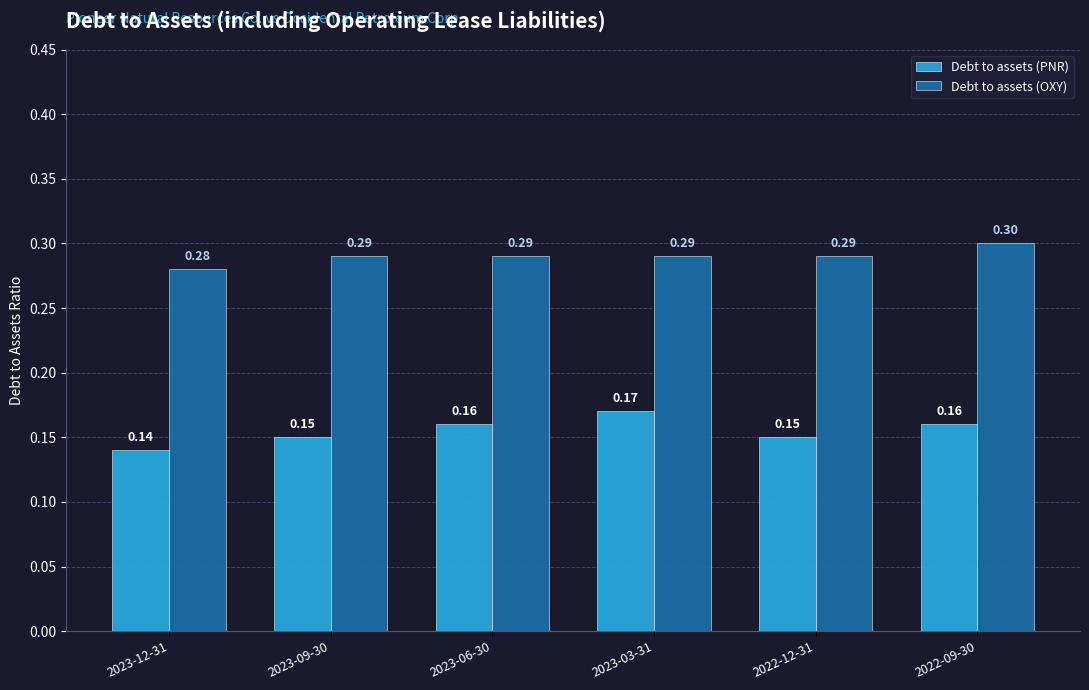

Count the Debt to assets (PNR) values in the range 0 to 1.

6